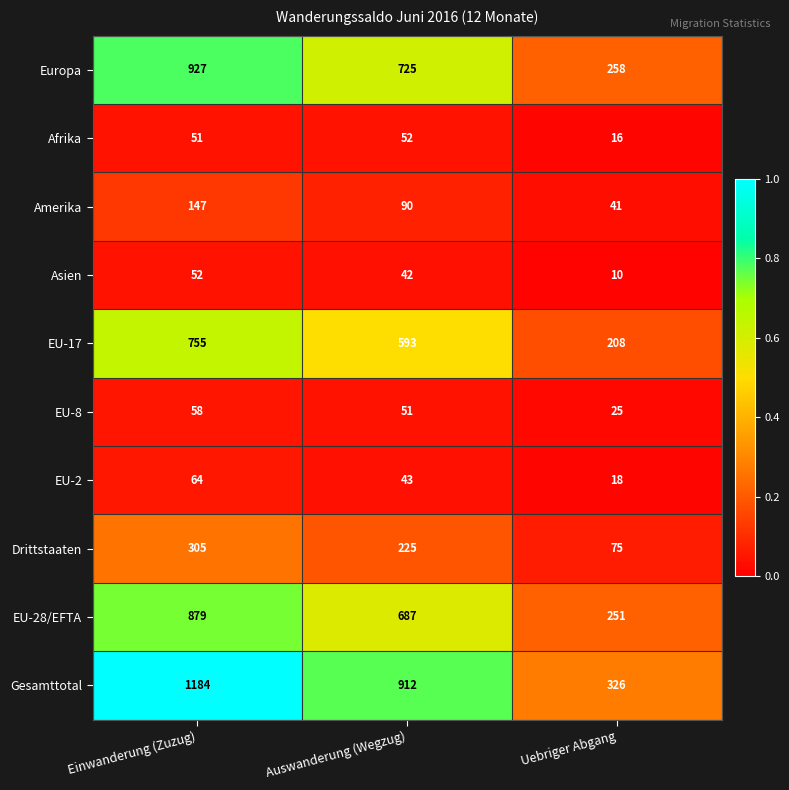

Reading left to right, what are all the values shown in this chart?

Europa: Einwanderung (Zuzug)=927	Auswanderung (Wegzug)=725	Uebriger Abgang=258
Afrika: Einwanderung (Zuzug)=51	Auswanderung (Wegzug)=52	Uebriger Abgang=16
Amerika: Einwanderung (Zuzug)=147	Auswanderung (Wegzug)=90	Uebriger Abgang=41
Asien: Einwanderung (Zuzug)=52	Auswanderung (Wegzug)=42	Uebriger Abgang=10
EU-17: Einwanderung (Zuzug)=755	Auswanderung (Wegzug)=593	Uebriger Abgang=208
EU-8: Einwanderung (Zuzug)=58	Auswanderung (Wegzug)=51	Uebriger Abgang=25
EU-2: Einwanderung (Zuzug)=64	Auswanderung (Wegzug)=43	Uebriger Abgang=18
Drittstaaten: Einwanderung (Zuzug)=305	Auswanderung (Wegzug)=225	Uebriger Abgang=75
EU-28/EFTA: Einwanderung (Zuzug)=879	Auswanderung (Wegzug)=687	Uebriger Abgang=251
Gesamttotal: Einwanderung (Zuzug)=1184	Auswanderung (Wegzug)=912	Uebriger Abgang=326